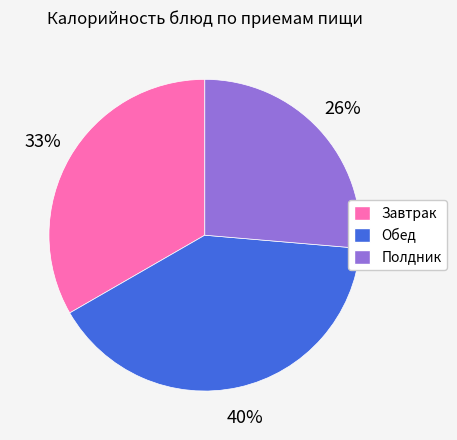

What percentage is the Полдник slice, to the nearest percent?

26%